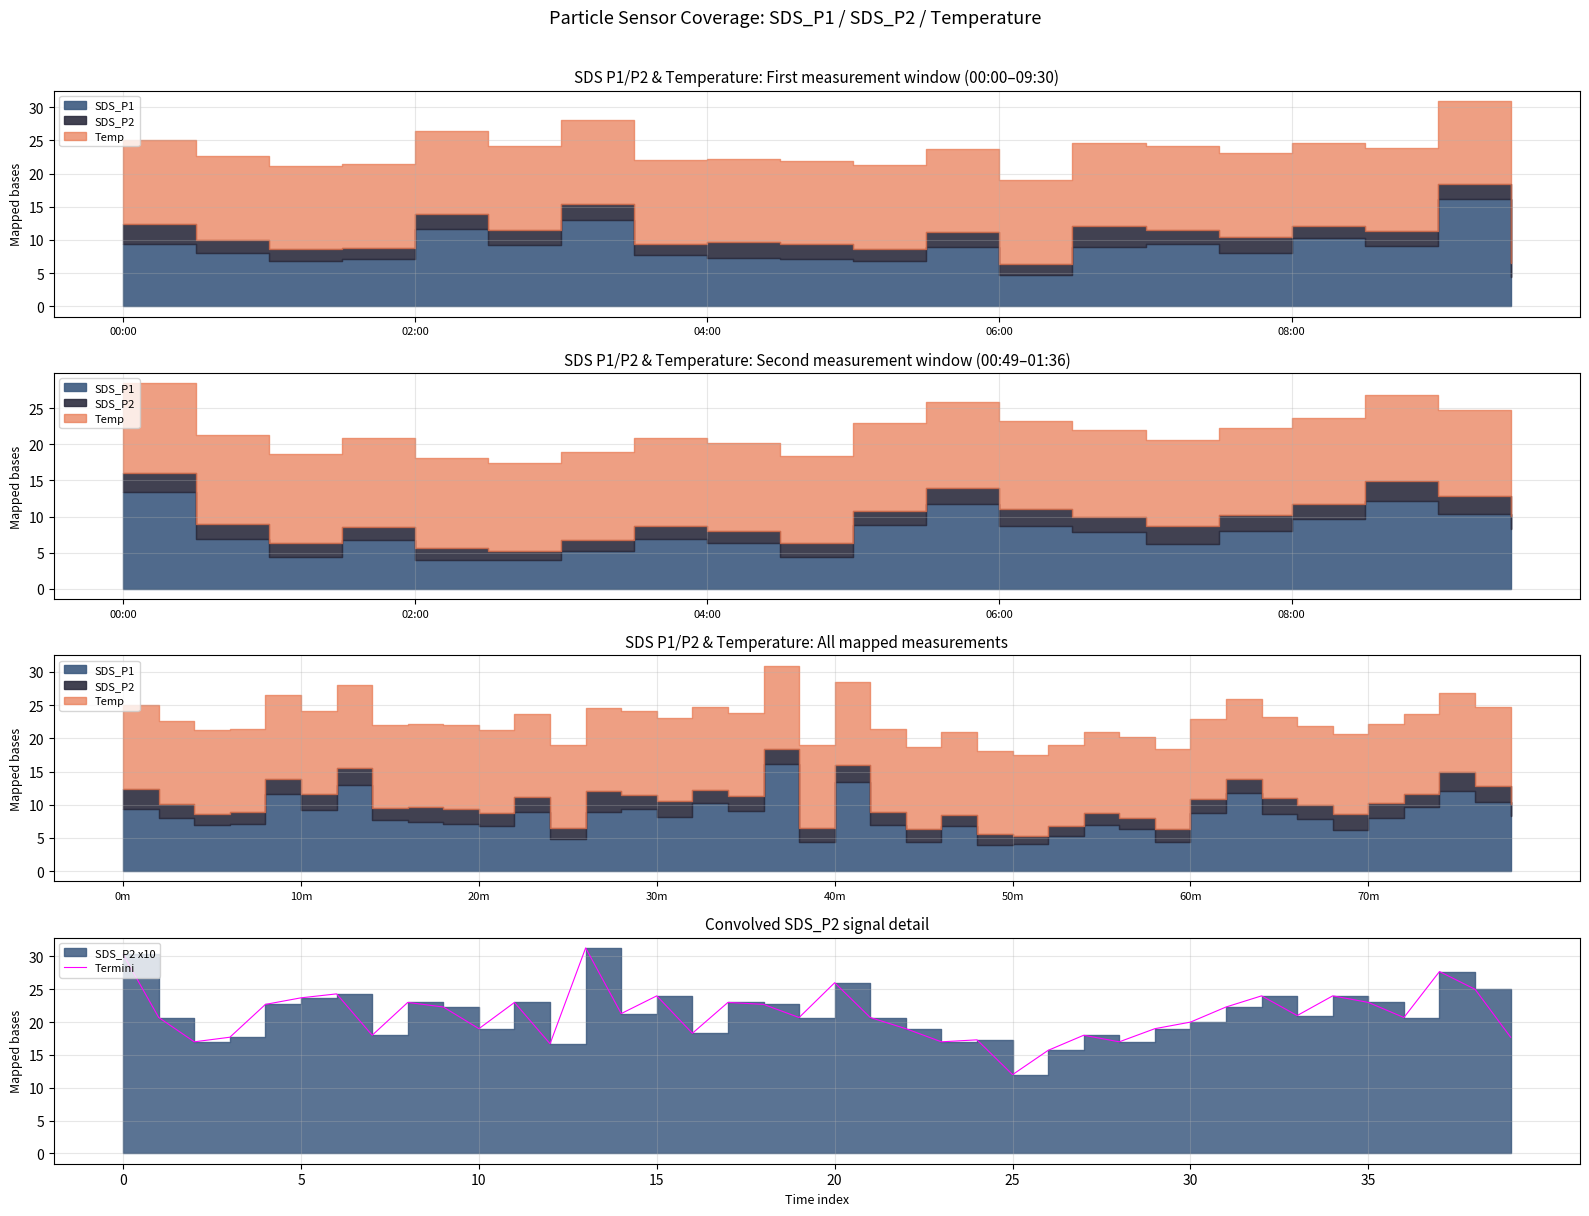

True or false: the data shows 24.0 at 32.

True